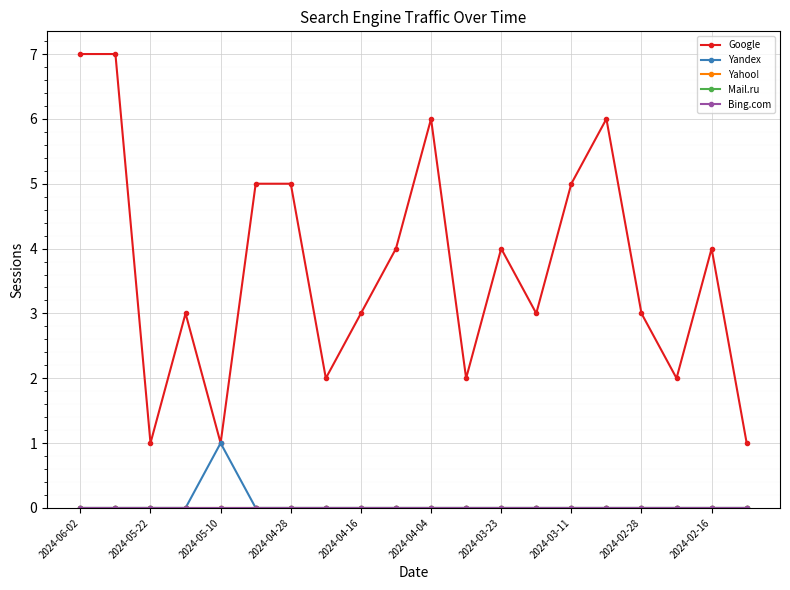

List the series in order of their peak value, highest first.

Google, Yandex, Yahoo!, Mail.ru, Bing.com